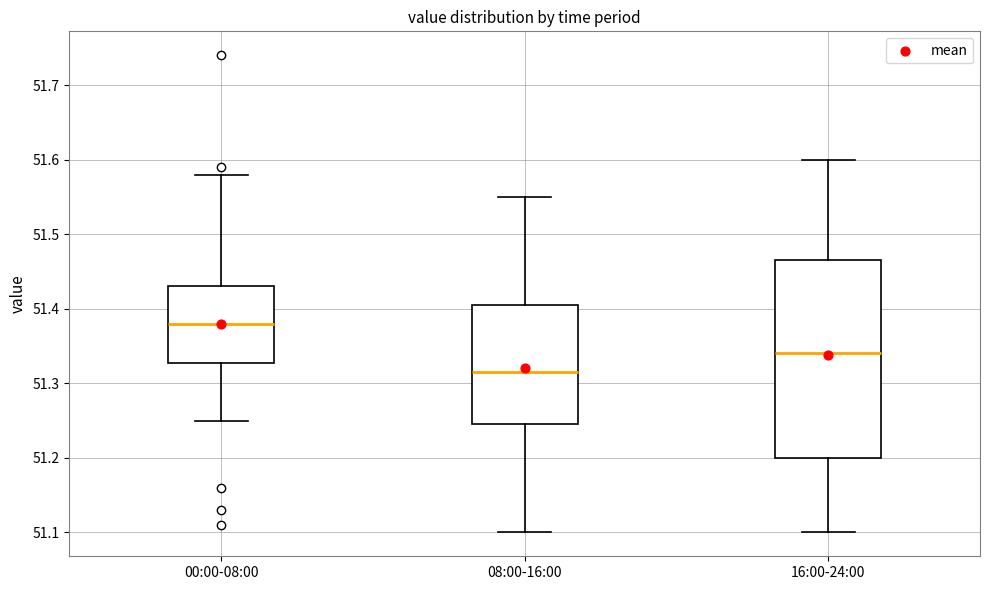

Which box is the tallest, from its lower edge to its upper edge?

16:00-24:00